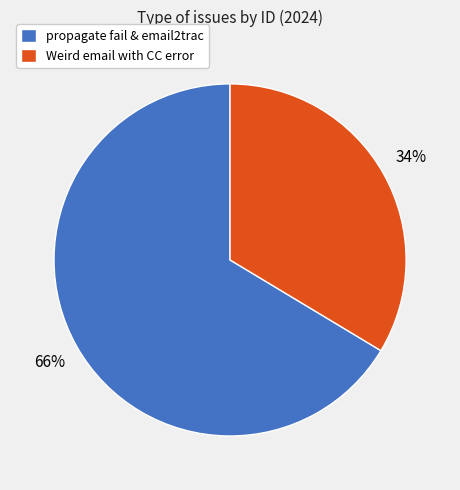

To the nearest percent, what is the average slice percentage?

50%